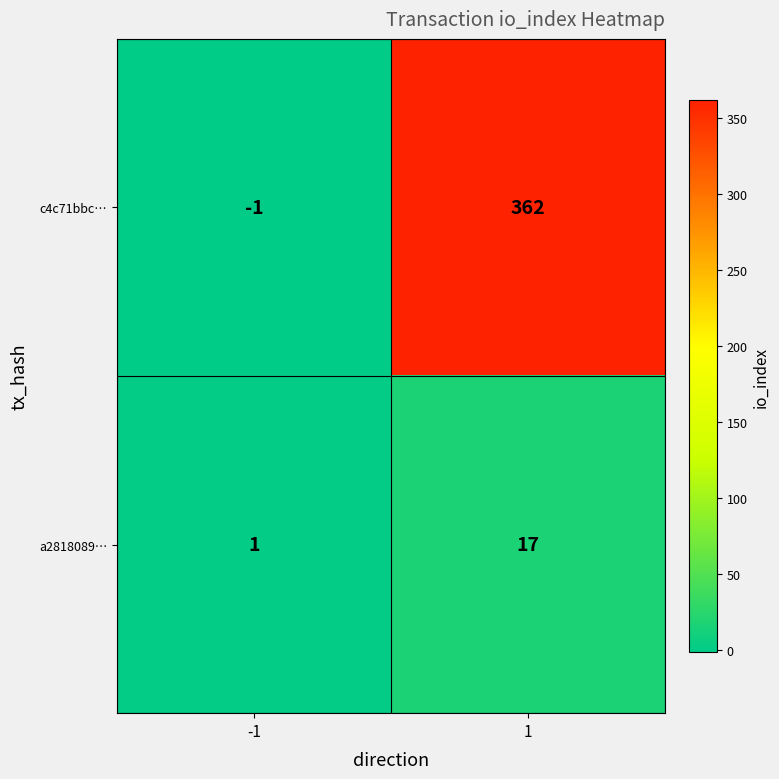

What is the greatest value displayed?

362